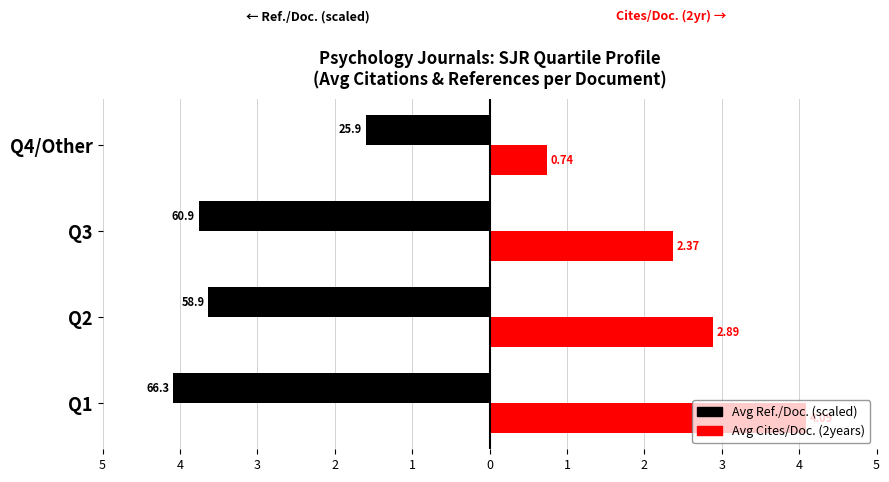

What are all the series names shown in the legend?

Avg Ref./Doc. (scaled), Avg Cites/Doc. (2years)